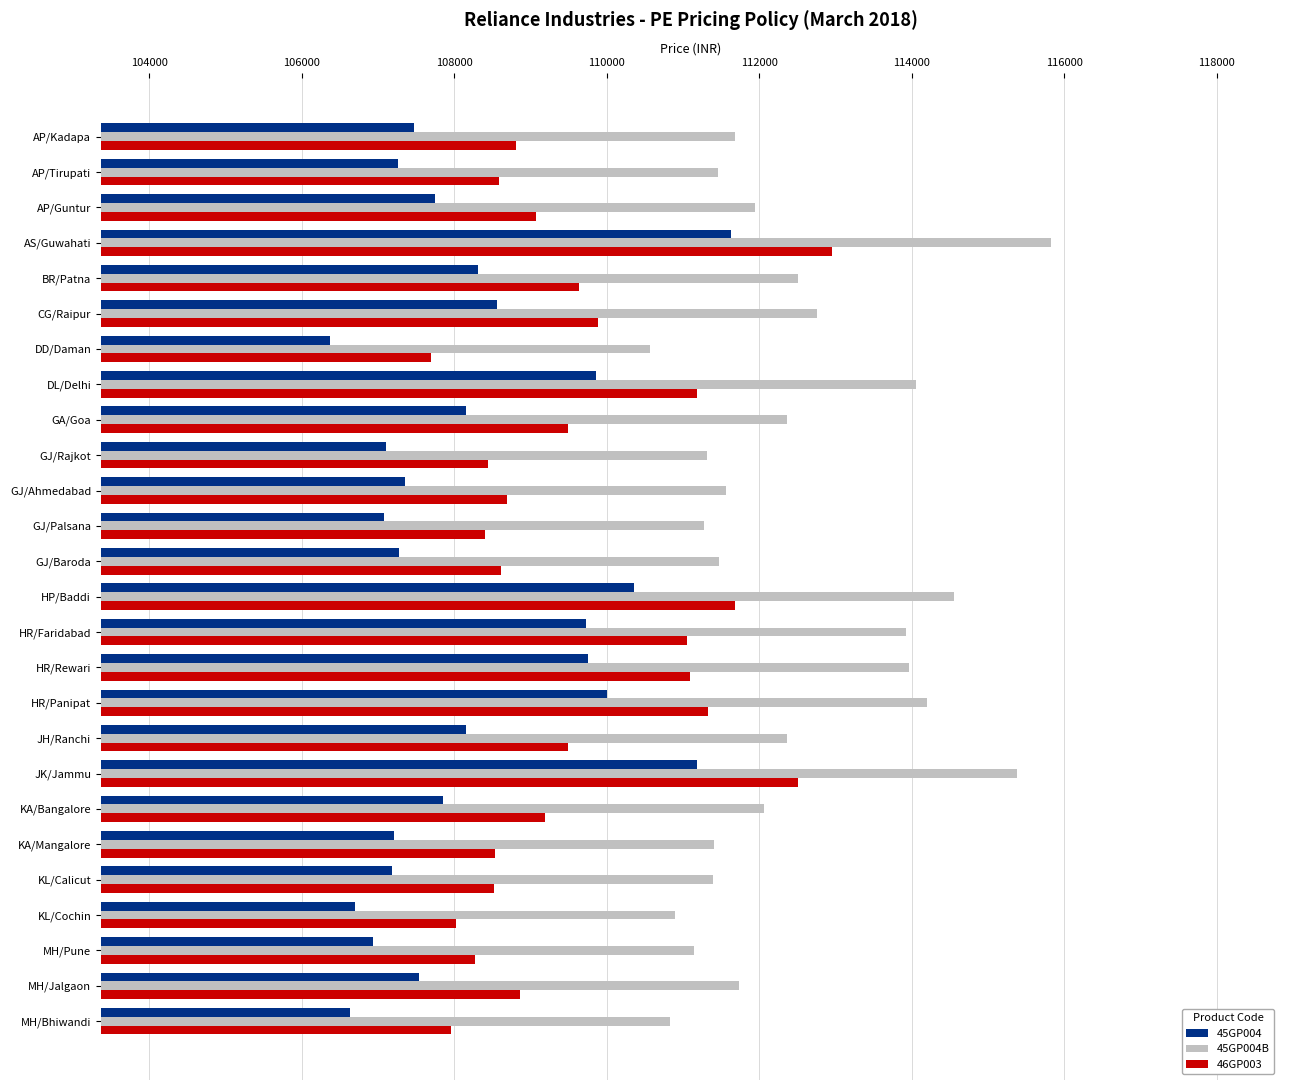

What are all the series names shown in the legend?

45GP004, 45GP004B, 46GP003